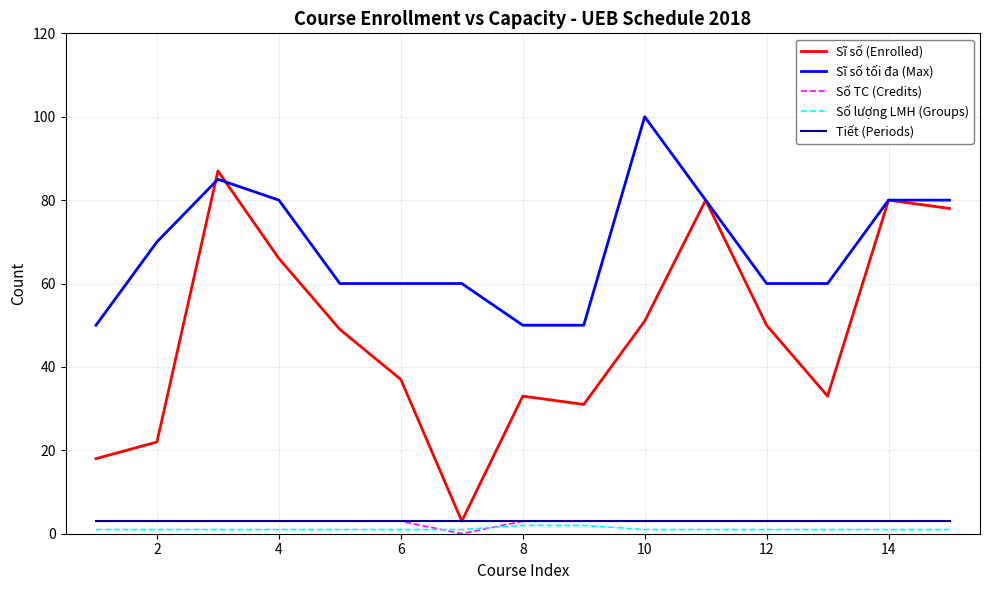

True or false: Số TC (Credits) and Sĩ số tối đa (Max) cross at least once.

False